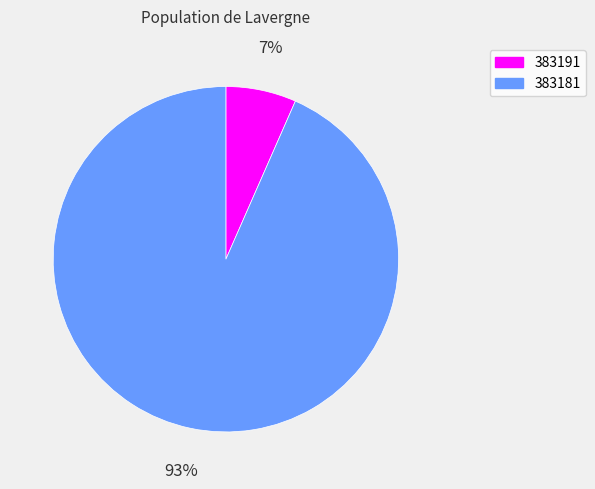

How many slices are in this pie chart?

2